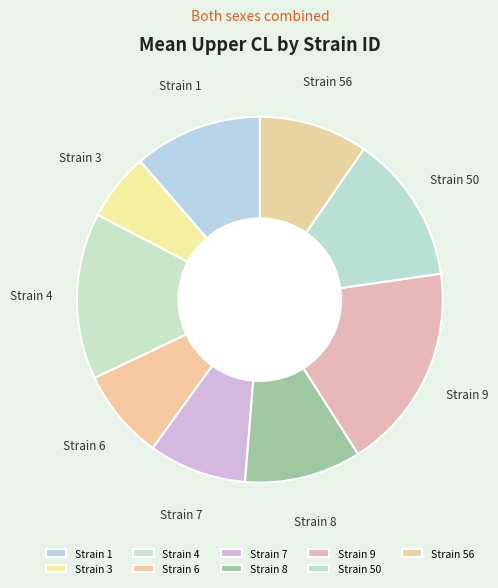

Does any single category account for the majority?

No